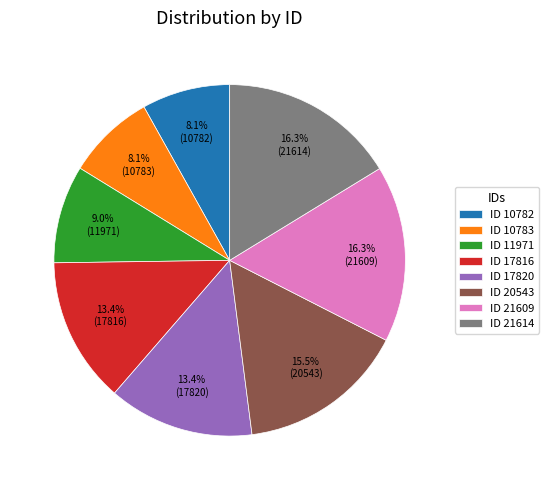

How many segments does this pie chart have?

8